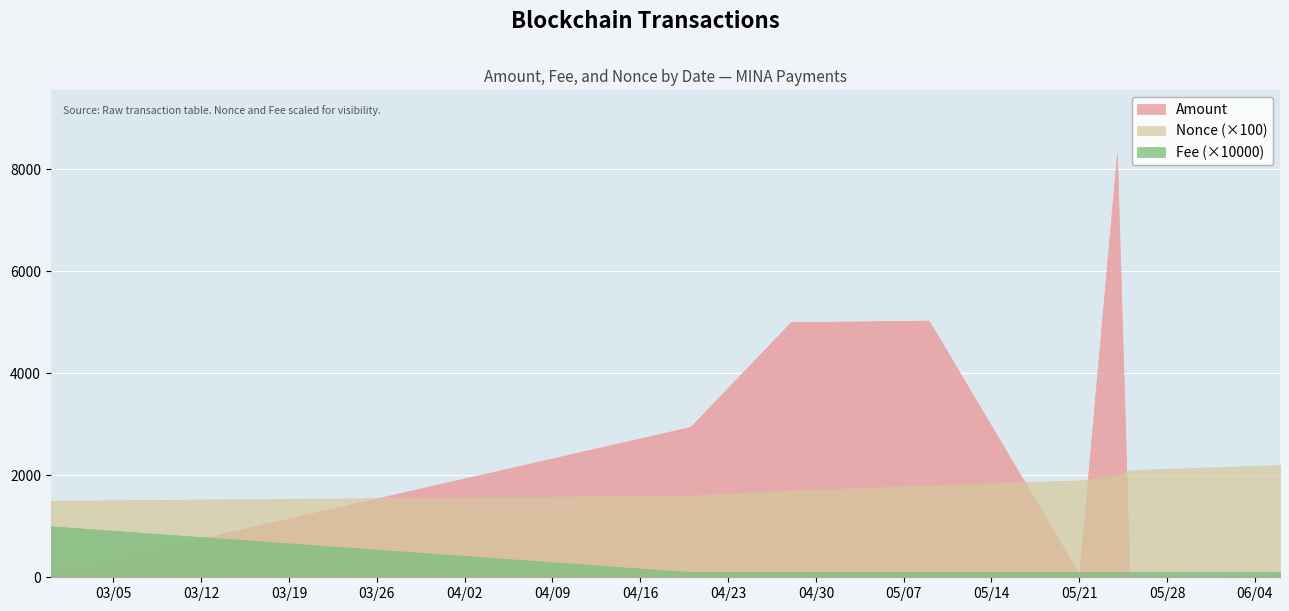

Which series has the largest total across all categories?

Amount